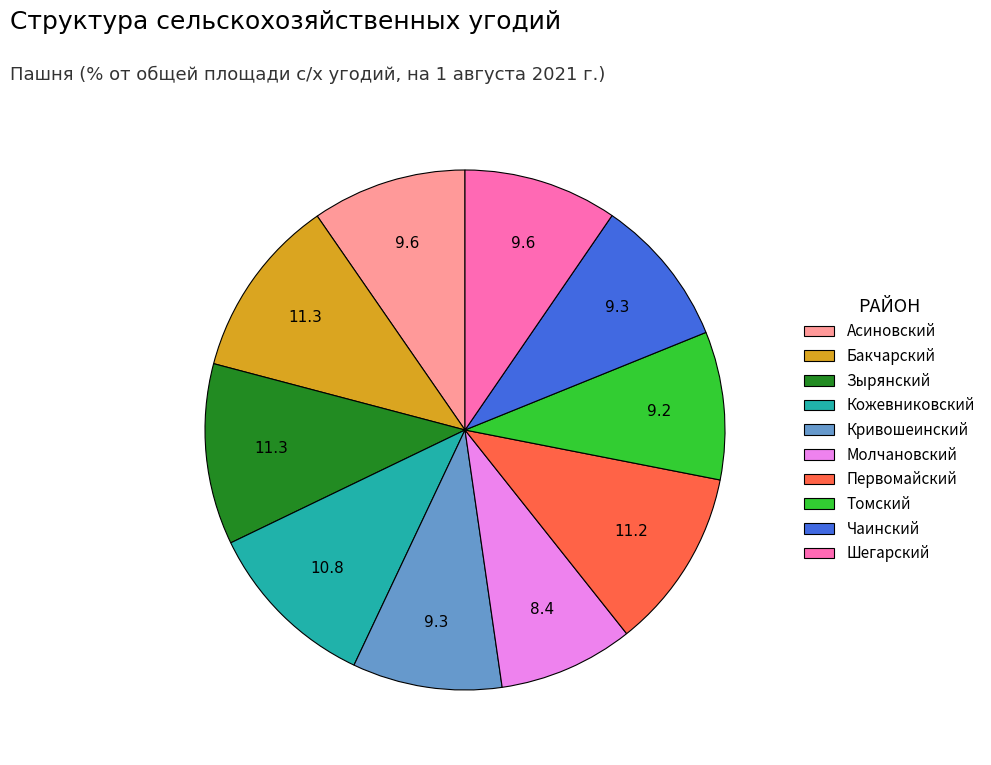

The Зырянский slice represents 23% of the pie. True or false?

False